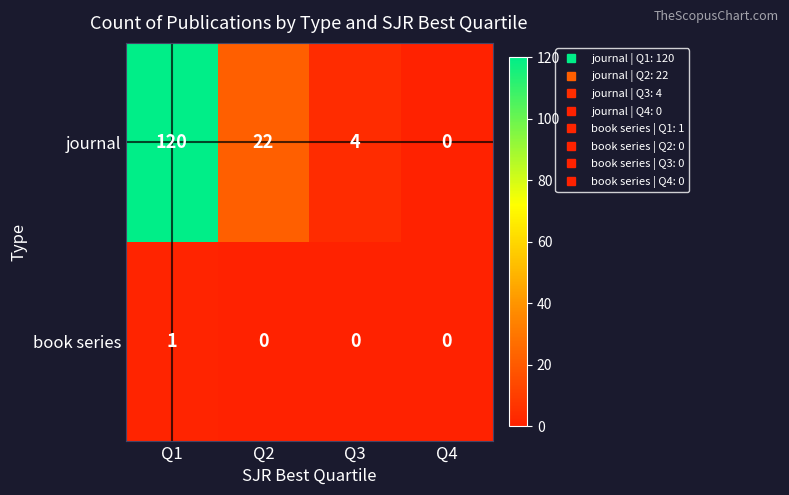

Rank the series by their maximum value, from highest to lowest.

journal, book series